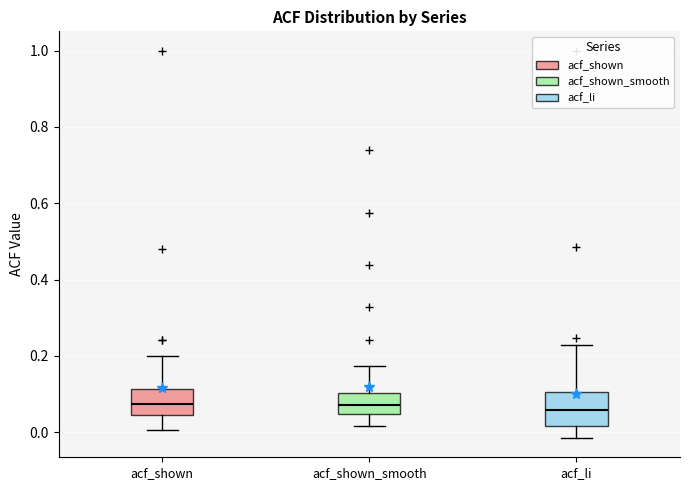

Reading left to right, read every box against the y-axis: the position of its median line, the range the box covers, and the ends of its whiskers. The values are not printed on the chart, so give them approximately, as read against the axis.

acf_shown: median 0.08, box 0.04 to 0.12, whiskers 0.00 to 0.20
acf_shown_smooth: median 0.08, box 0.04 to 0.10, whiskers 0.02 to 0.18
acf_li: median 0.06, box 0.02 to 0.10, whiskers -0.02 to 0.22